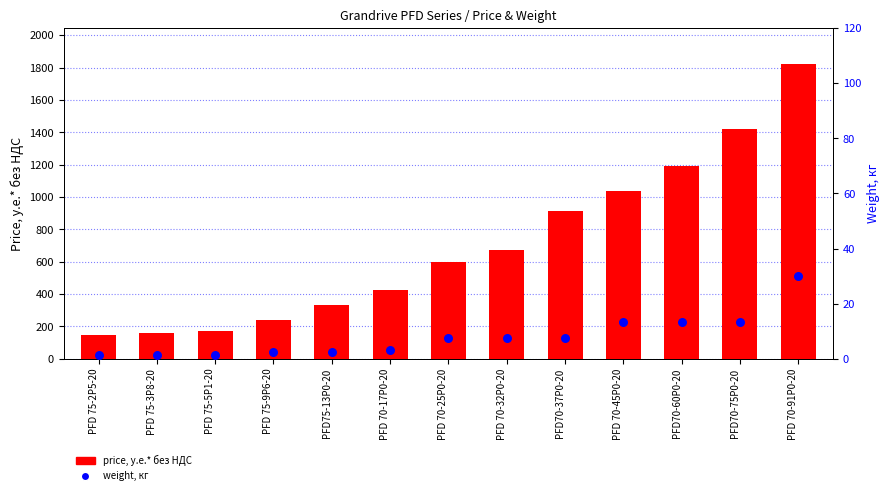

Which series has the largest Y range (max minus min)?

price, у.е.* без НДС